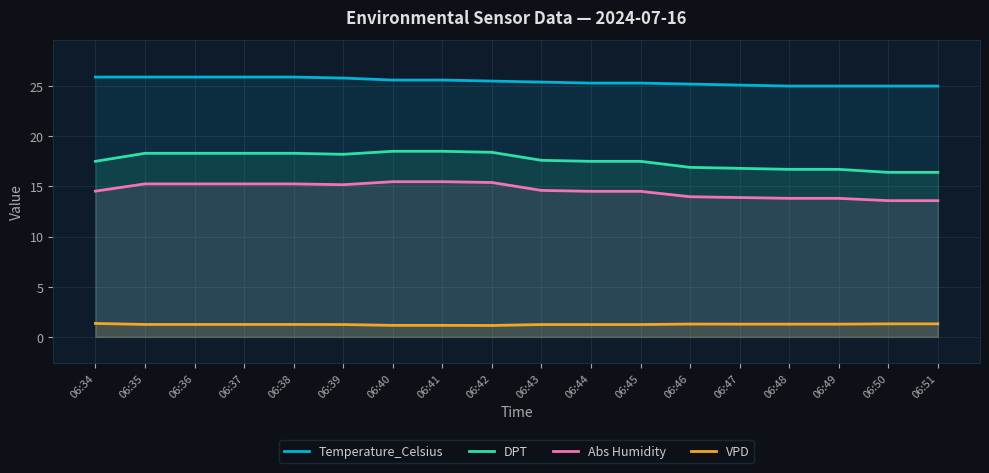

Which series has the widest spread of values?

DPT